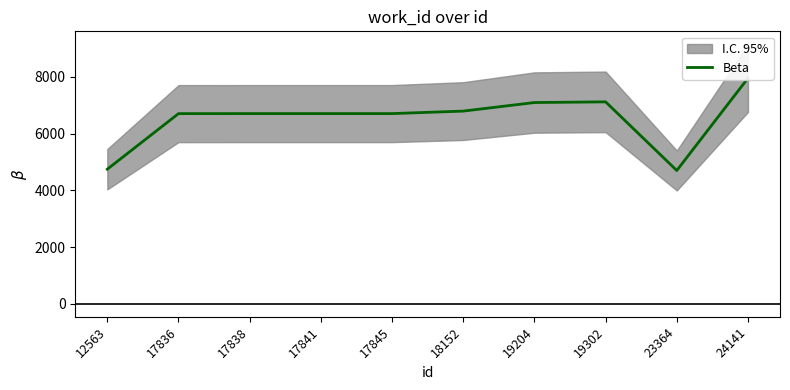

Which has a higher value, 17845 or 12563?

17845